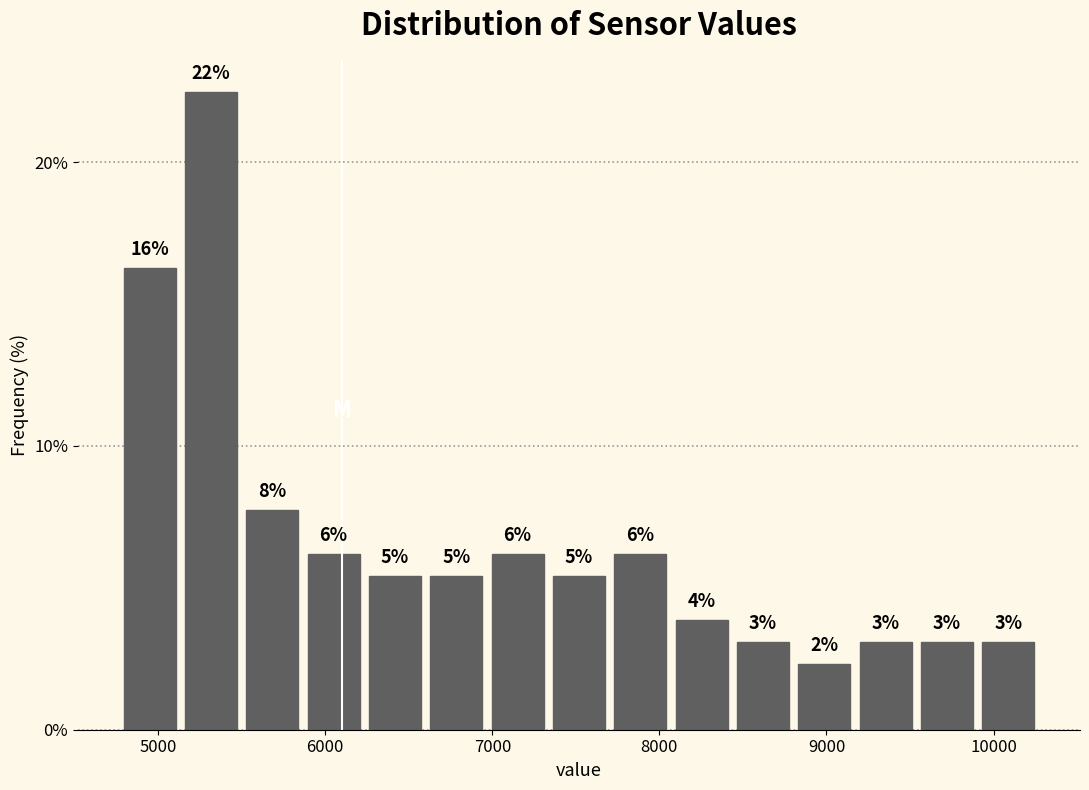

Read against the x-axis, roughly where is the centre of the tallest bar?

5300